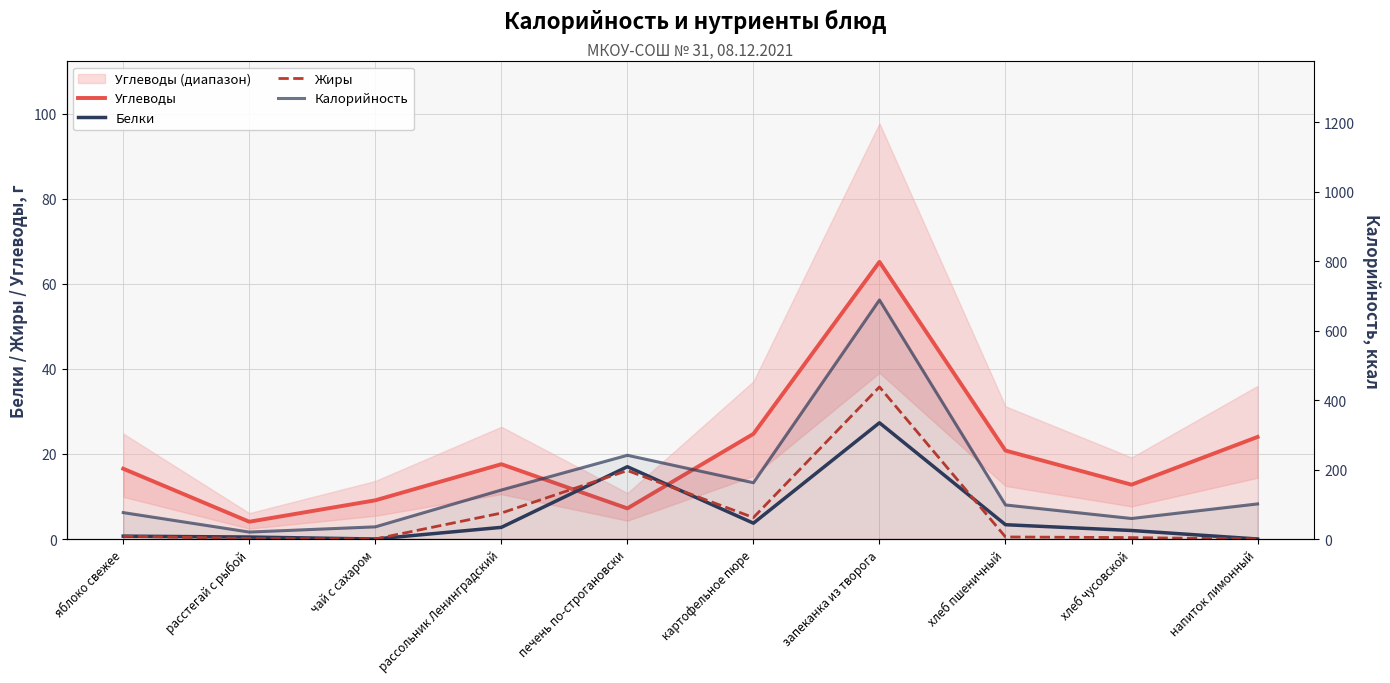

Is it true that Калорийность equals 162.0 at картофельное пюре?

True